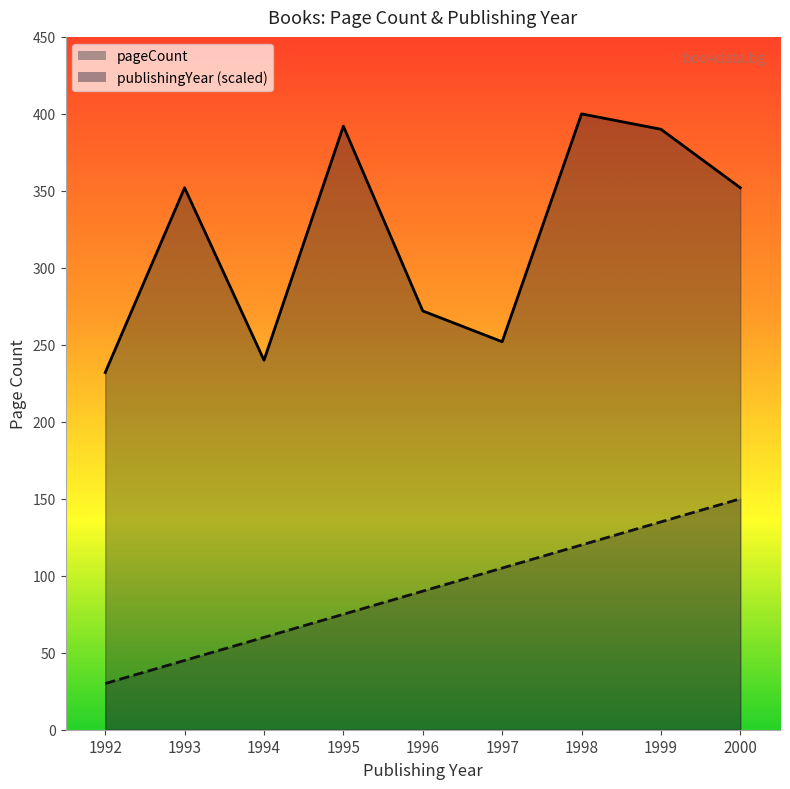

Which has a higher value, 1993 or 1994?

1993